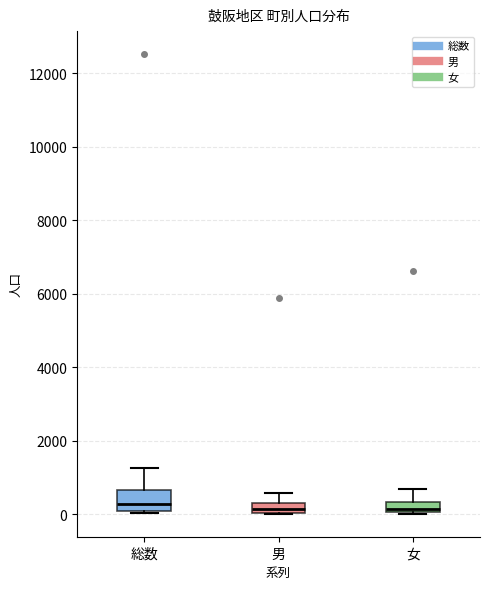

Where is the upper edge of the box for 総数 on the y-axis? The values are not printed on the chart, so give them approximately, as read against the axis.

600